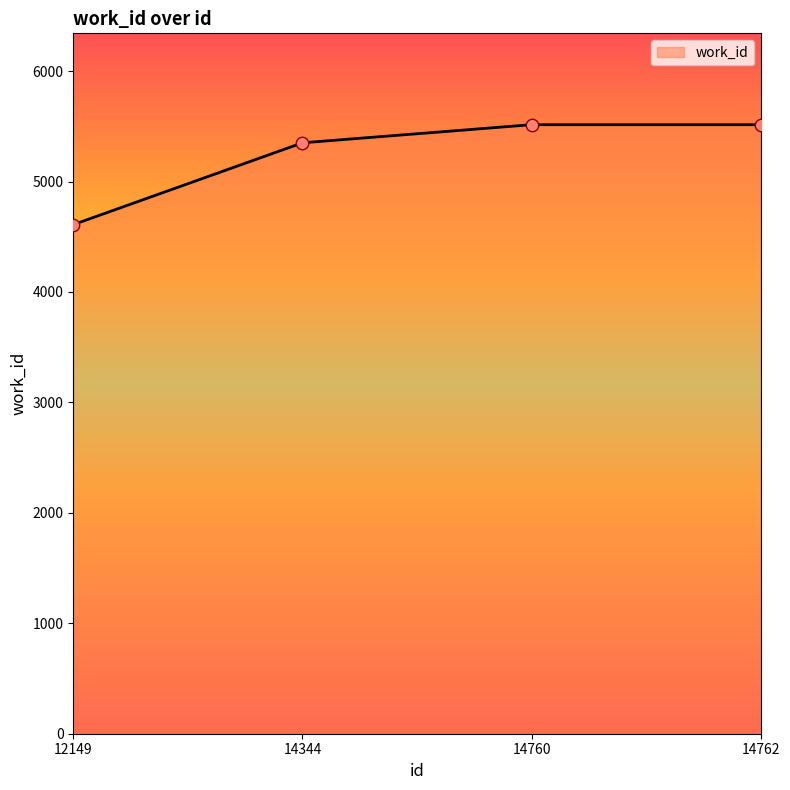

What is the change in value from 12149 to 14760?

+905